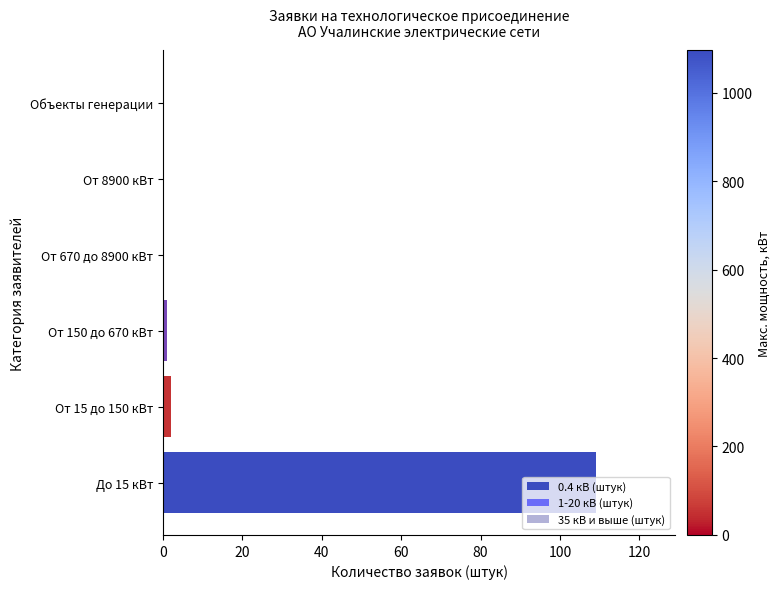

What are all the series names shown in the legend?

0.4 кВ (штук), 1-20 кВ (штук), 35 кВ и выше (штук)